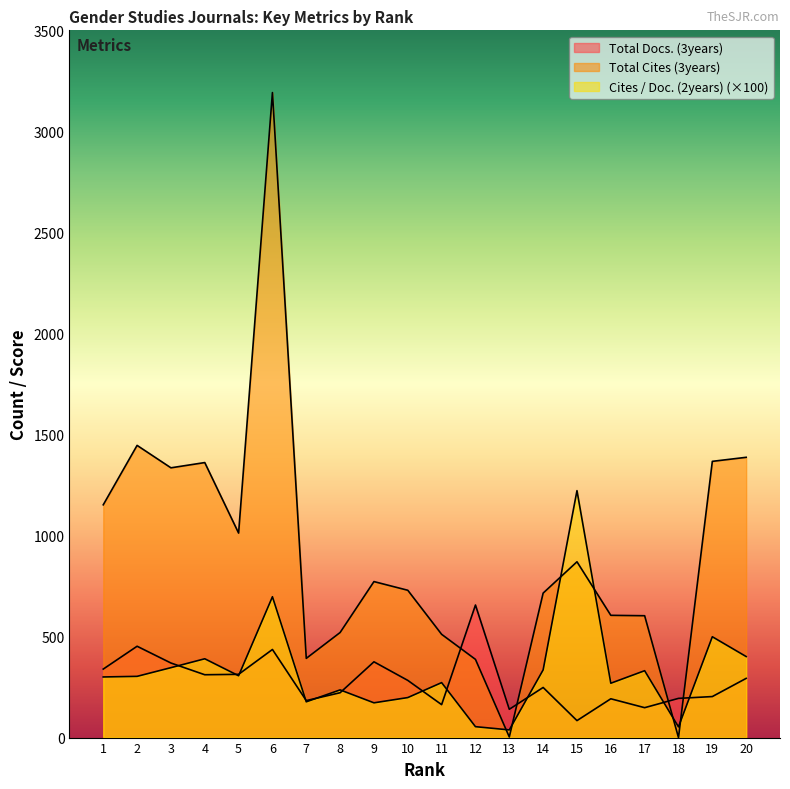

Is it true that Total Cites (3years) equals 2199 at 18?

False